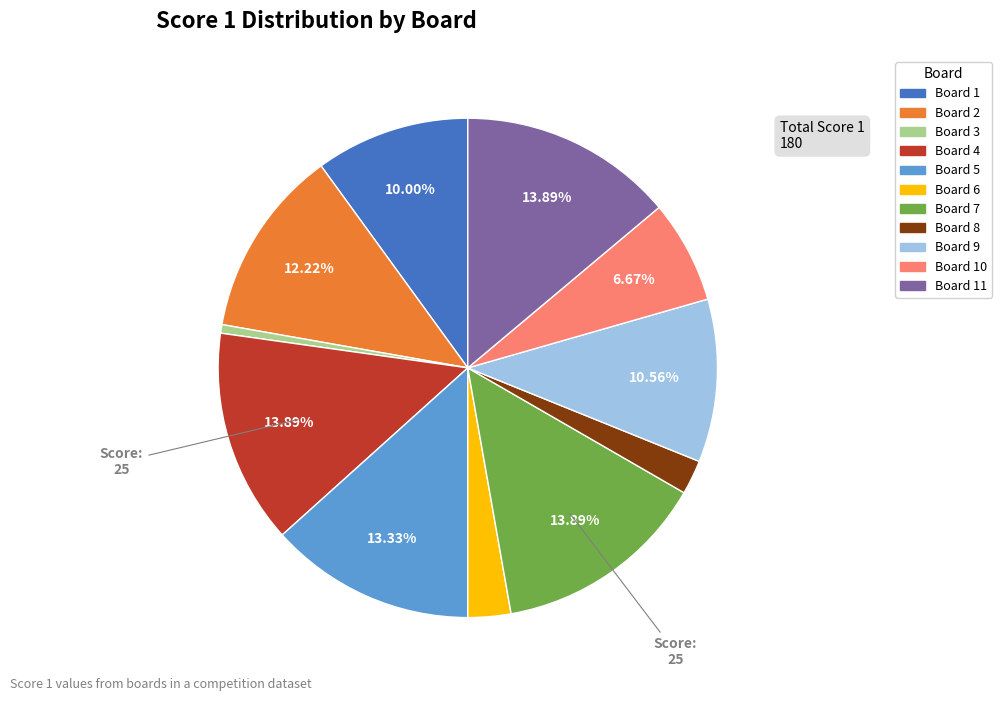

Is there a majority slice in this chart?

No